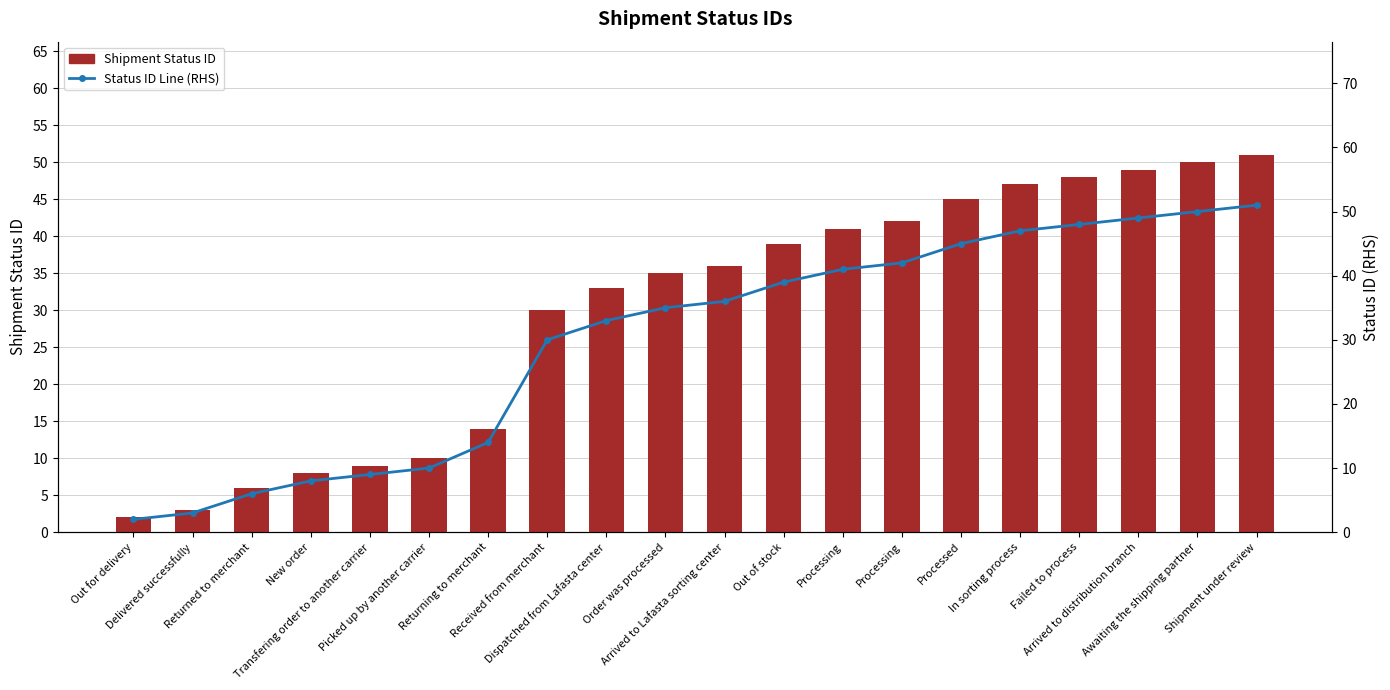

How many groups of bars are there?

20